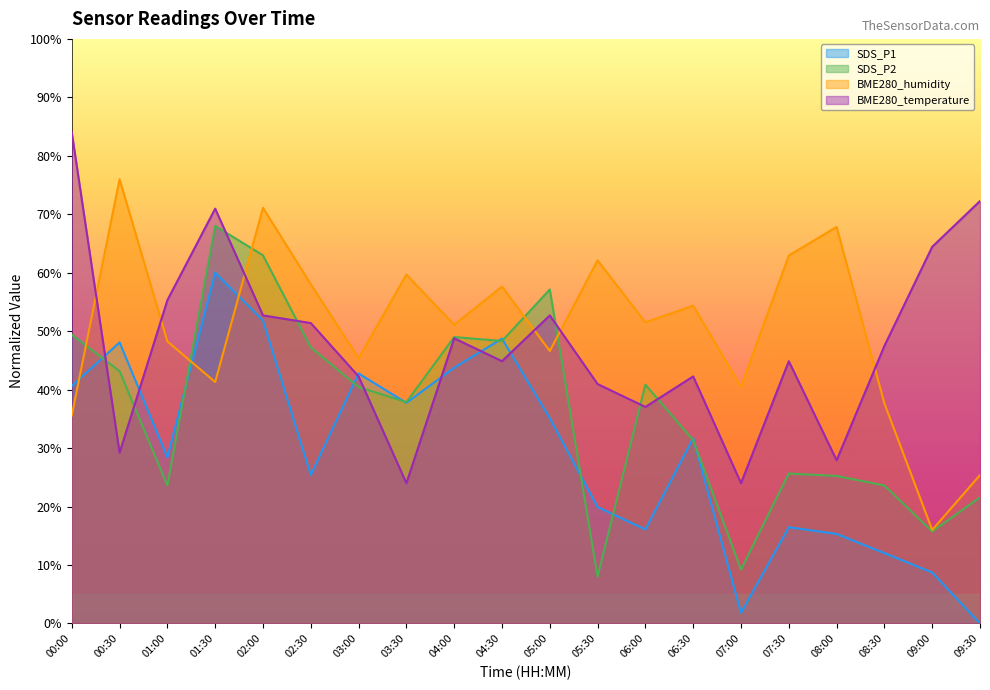

At which category is the sum across all series the highest?

01:30